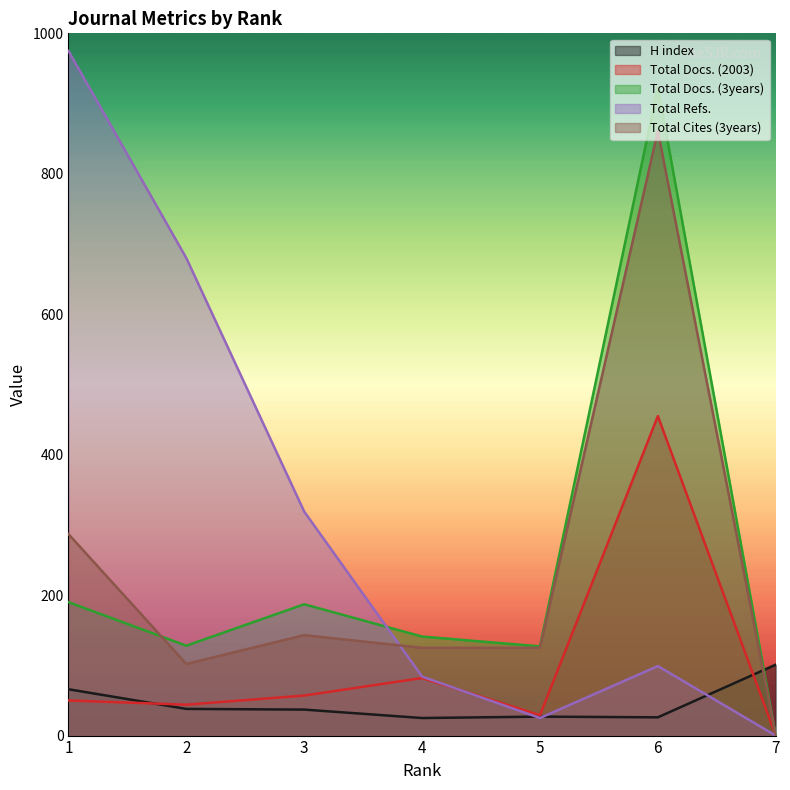

True or false: Total Docs. (3years) and Total Cites (3years) cross at least once.

True